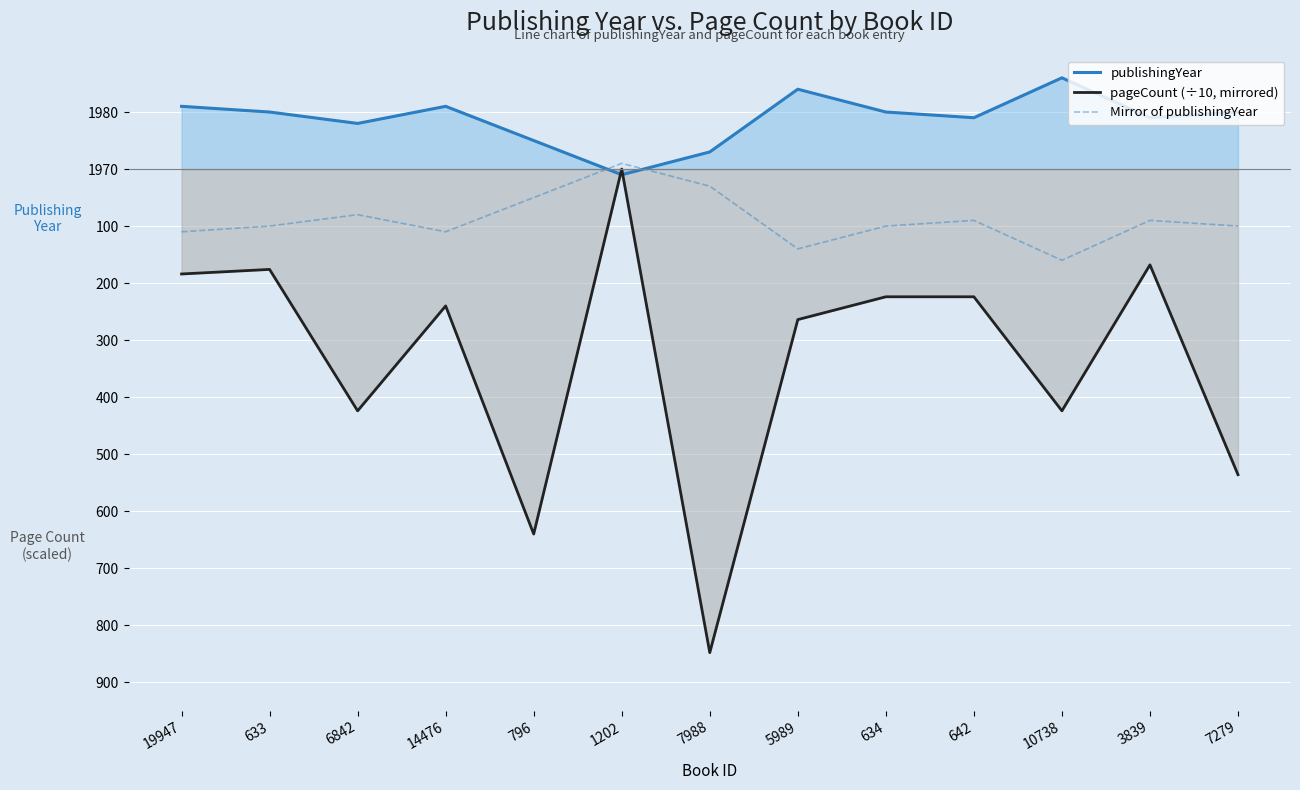

Between 633 and 7279, which is larger?

633